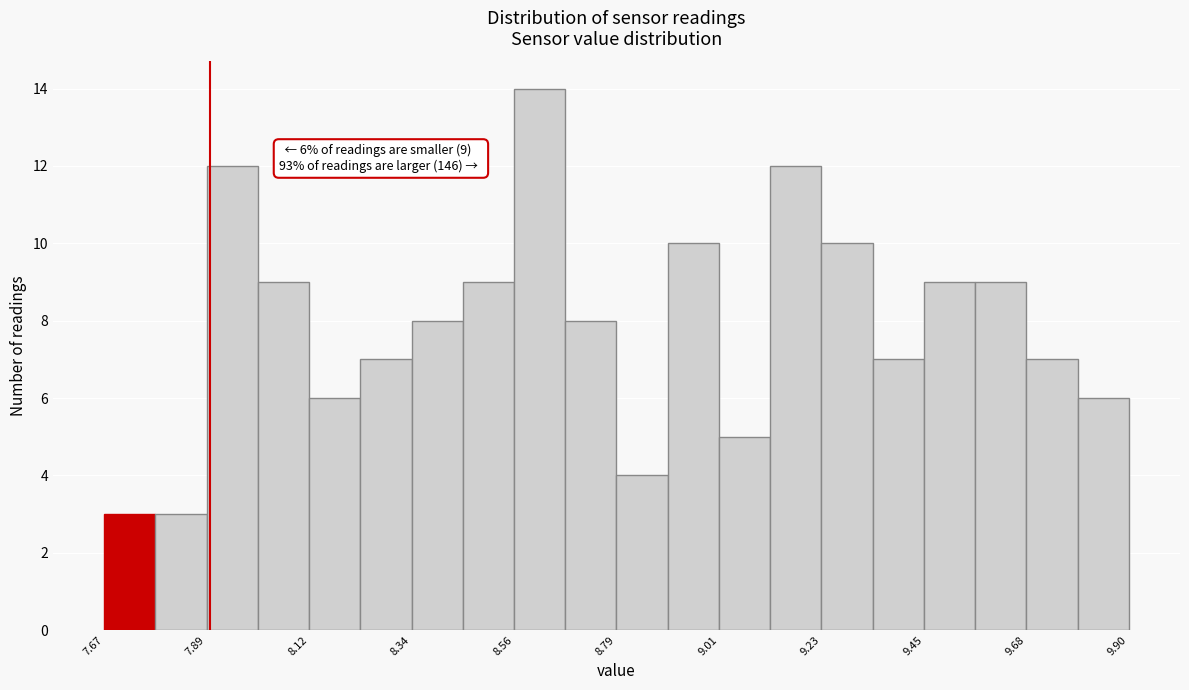

Around what value on the x-axis is the tallest bar? Give the approximate position of its centre, as read against the axis.

8.60